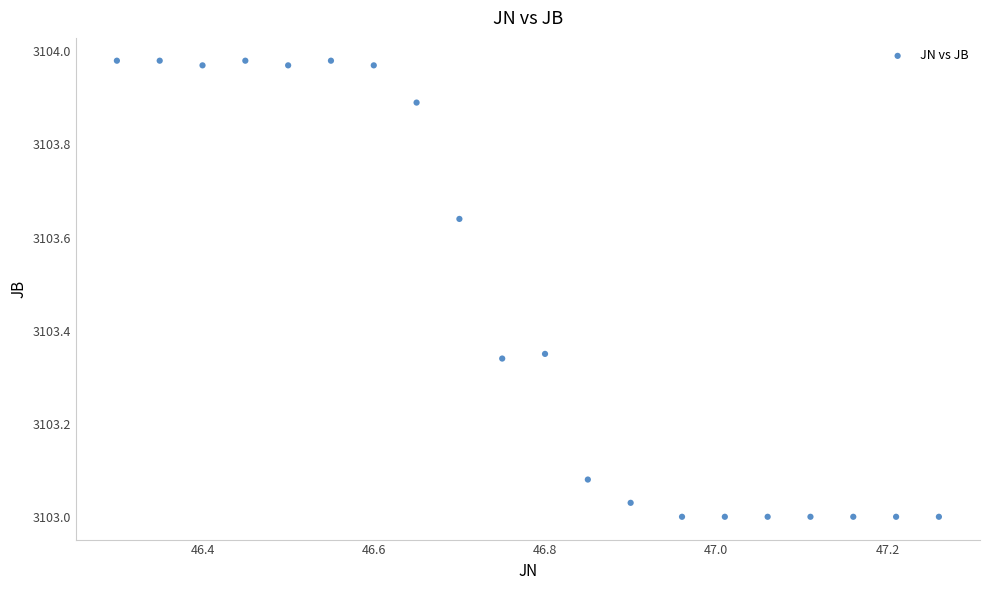

What is the range of X values (max minus min)?

1.0